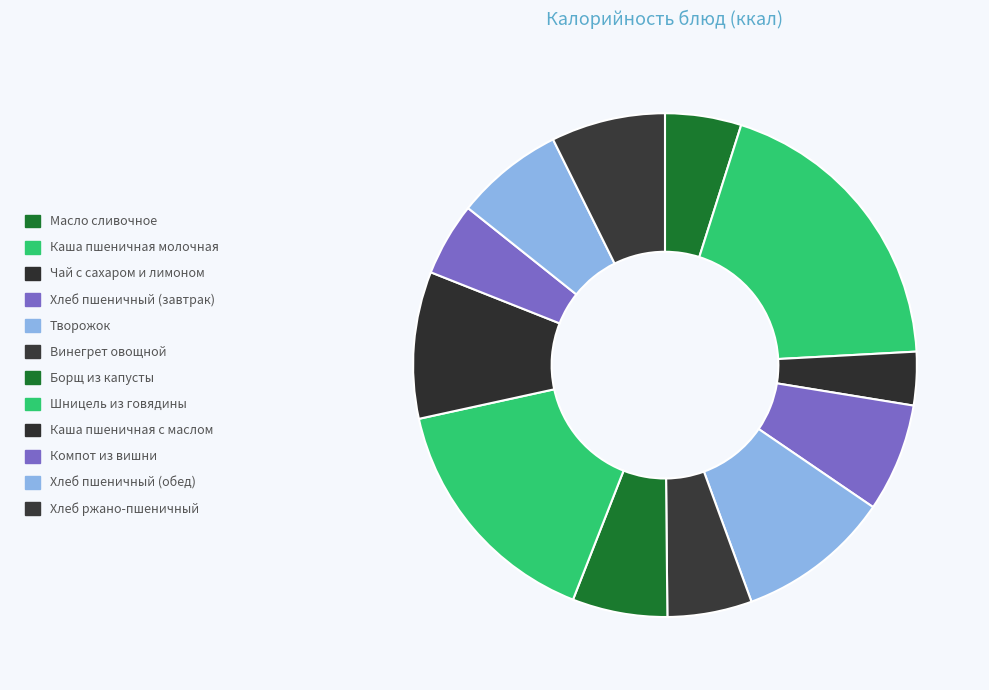

How many segments does this pie chart have?

12